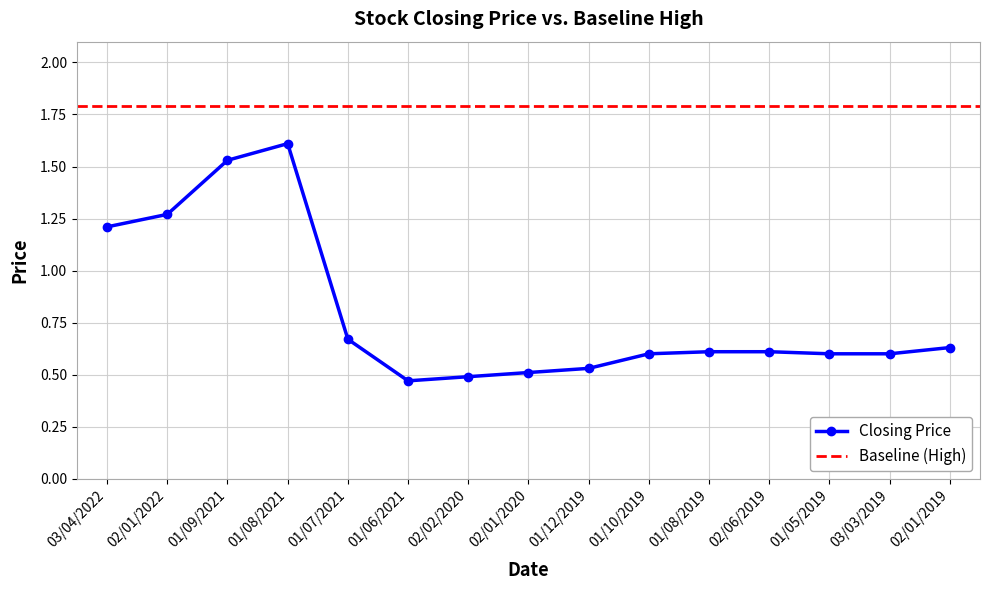

True or false: the data has more than 0 interior local peaks.

True